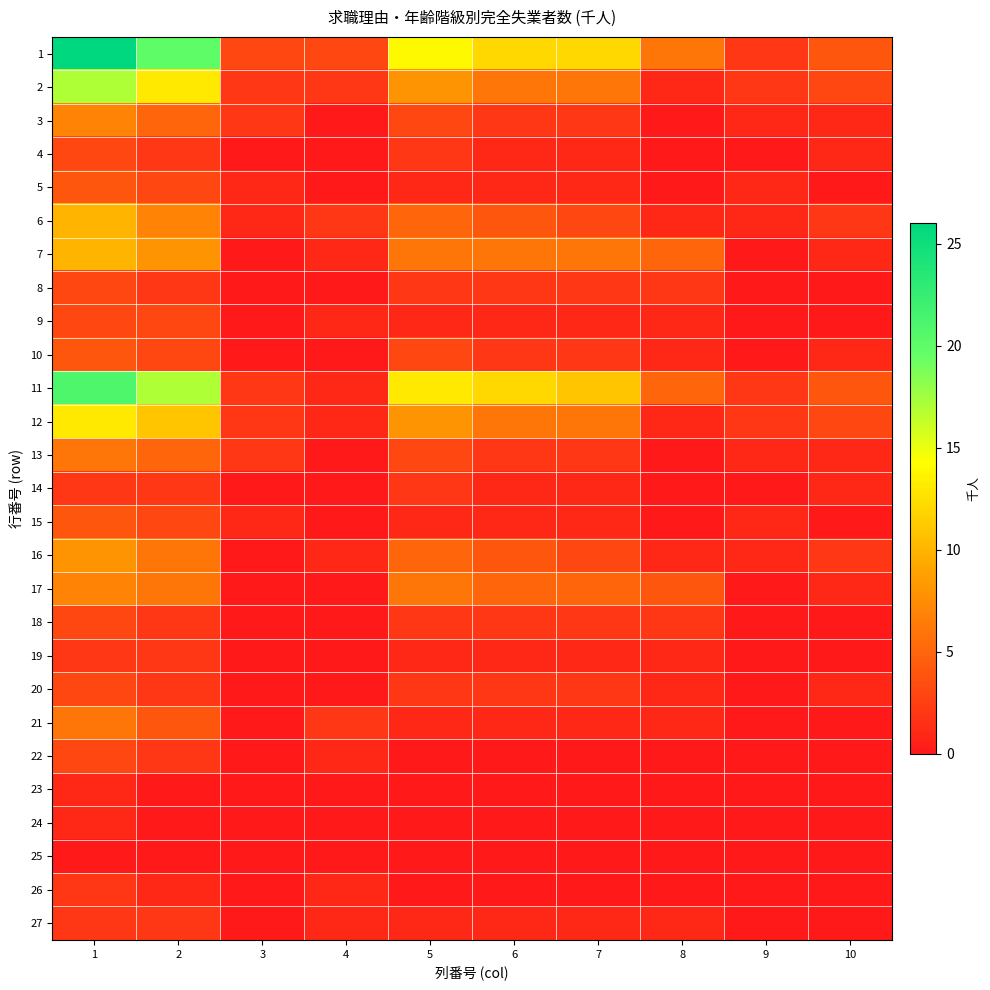

At which category does the chart reach its peak across all series?

1